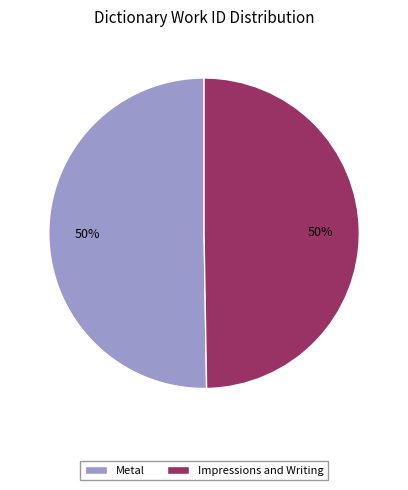

Is the sum of Metal and Impressions and Writing greater than half?

Yes